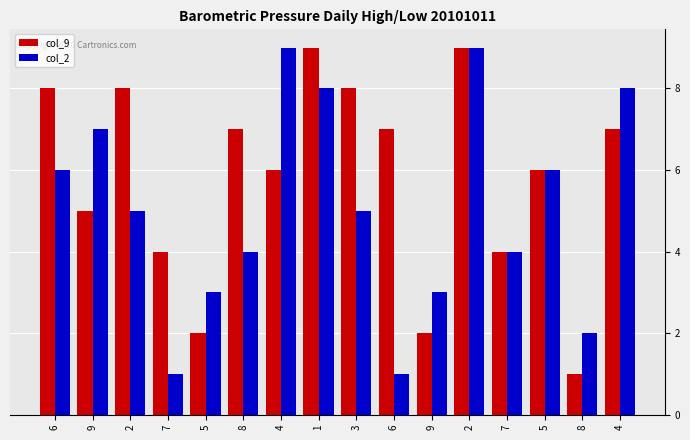

Reading left to right, transcribe all the data shown in this chart.

col_9: 8	5	8	4	2	7	6	9	8	7	2	9	4	6	1	7
col_2: 6	7	5	1	3	4	9	8	5	1	3	9	4	6	2	8